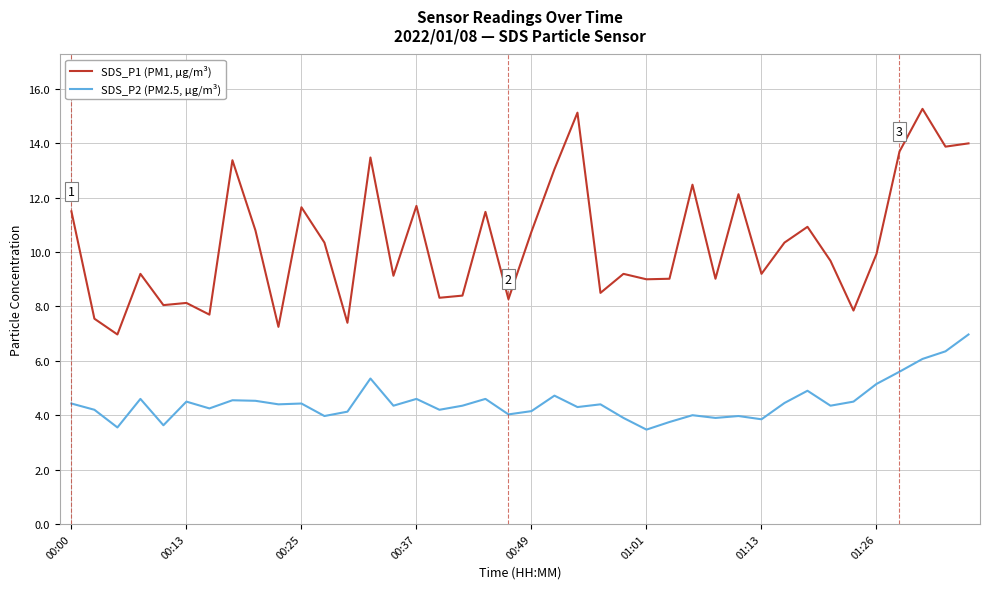

At how many categories does at least one series exceed 10?

19